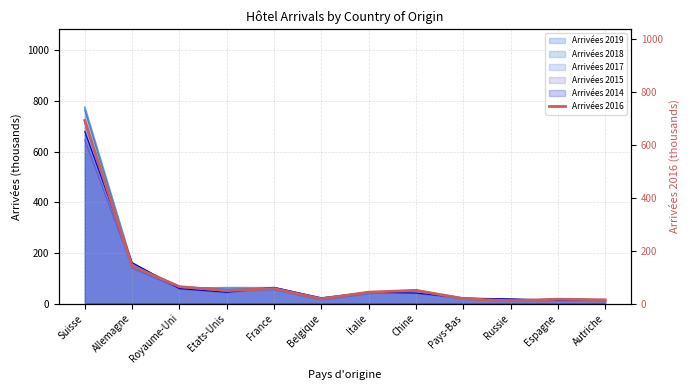

What is the sum of the values at Etats-Unis and Italie?

92.8